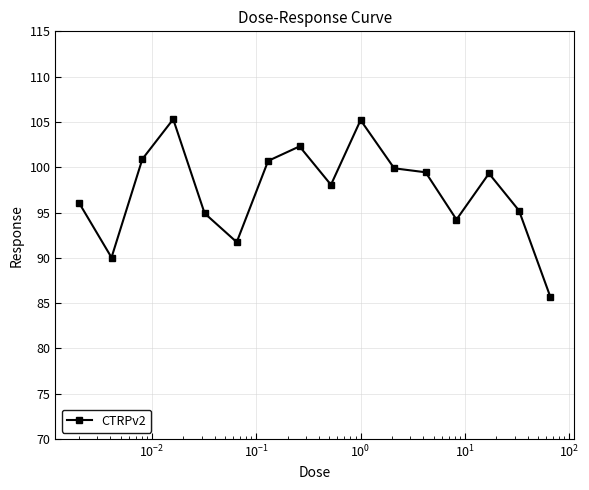

What is the minimum value shown in the chart?

85.7